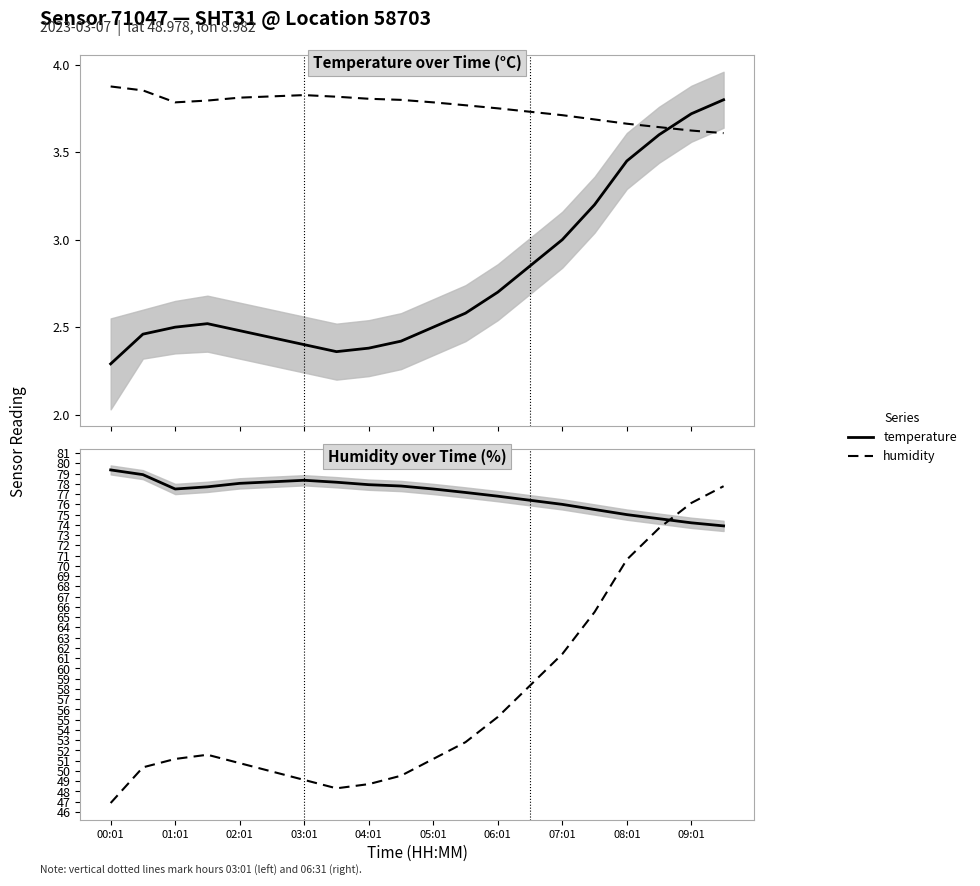

True or false: temperature has a value of 1.5 at 07:01.

False